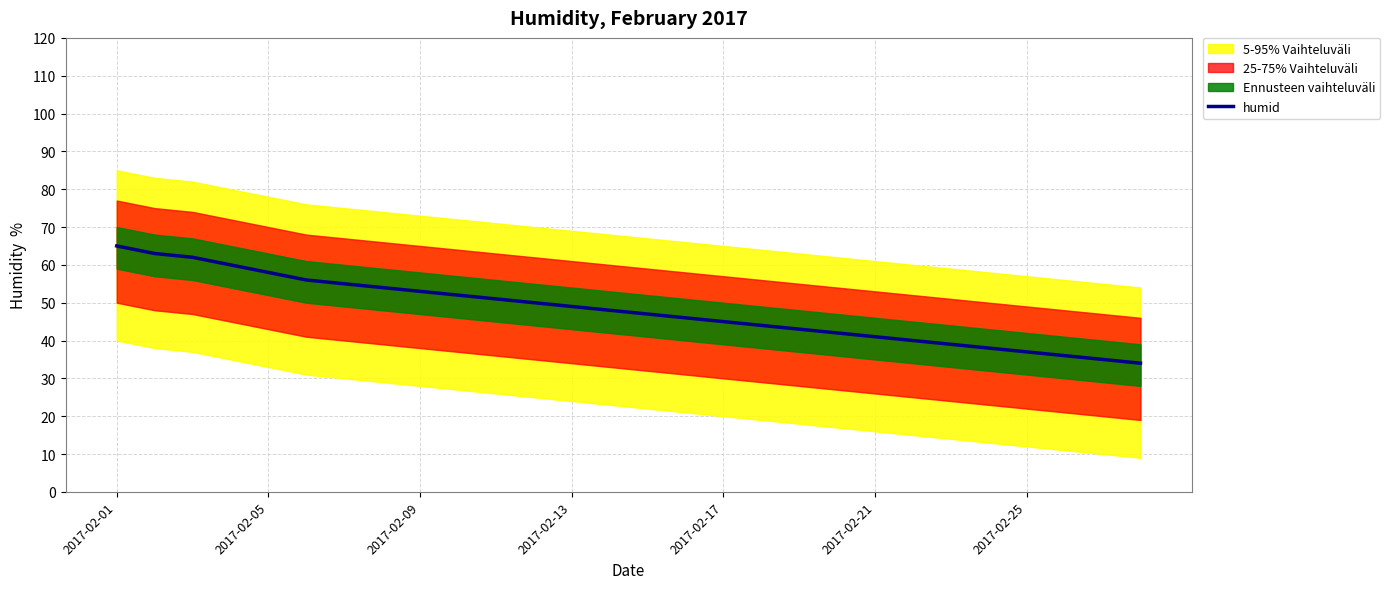

How many values exceed 48?

13